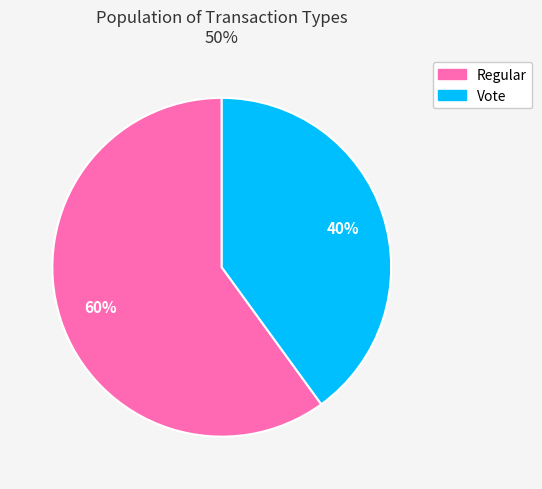

What percentage is the Regular slice, to the nearest percent?

60%